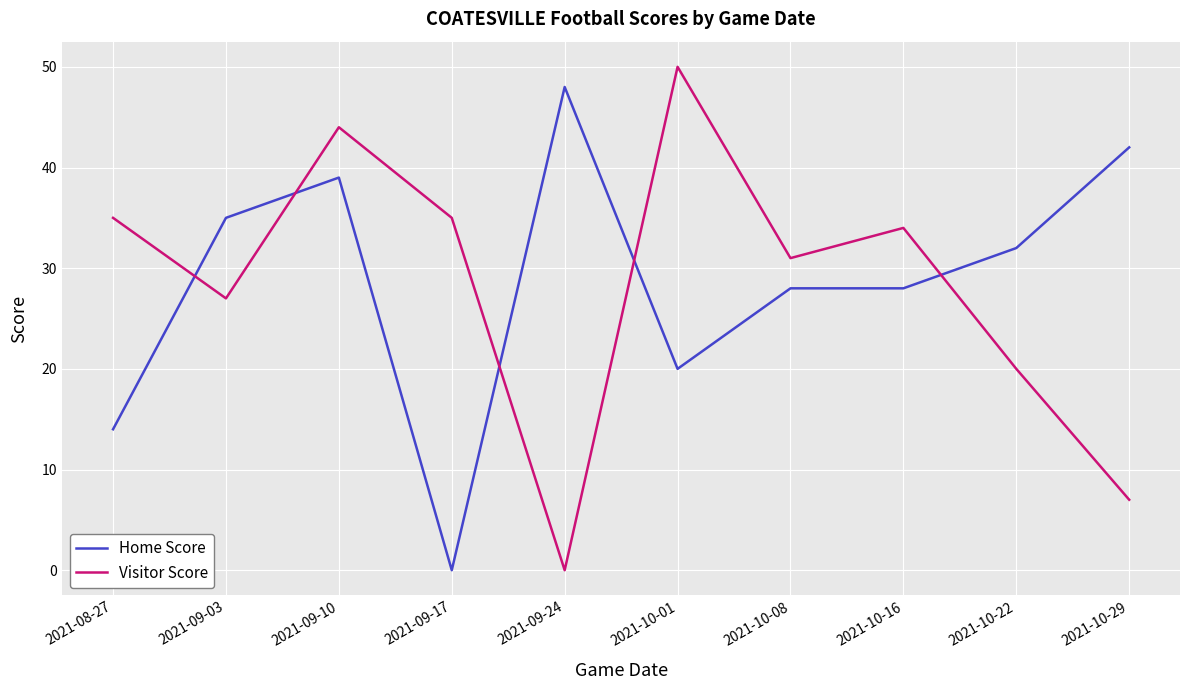

What is the total value across all series at 2021-10-22?

52